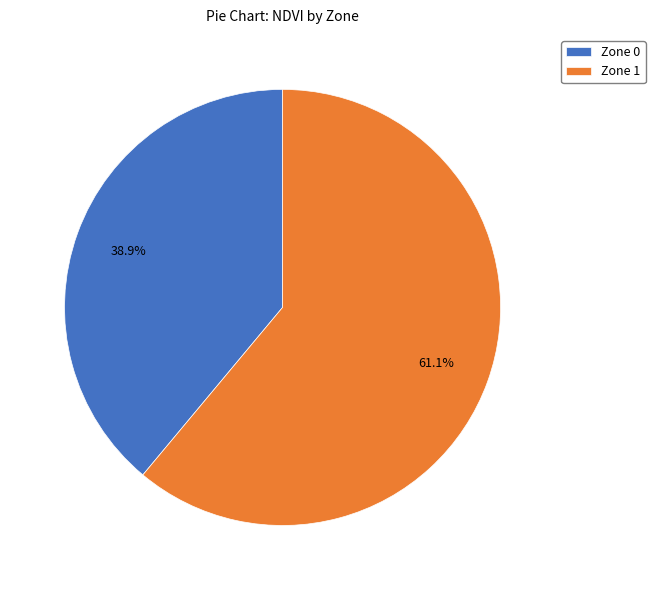

What is the ratio of the value at Zone 0 to the value at Zone 1?

0.6